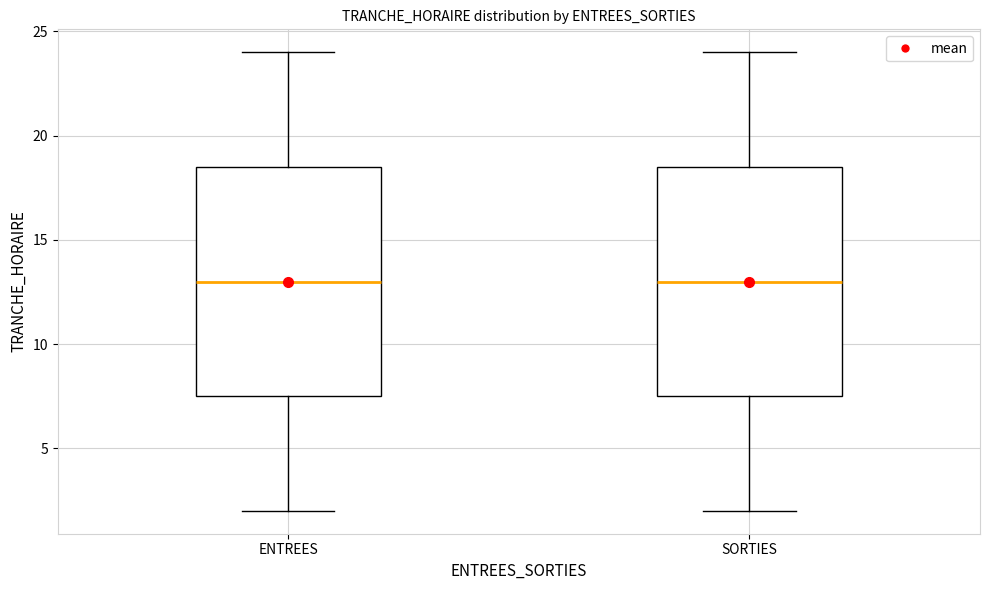

Where does the median line of the box for SORTIES sit on the y-axis? The values are not printed on the chart, so give them approximately, as read against the axis.

13.0